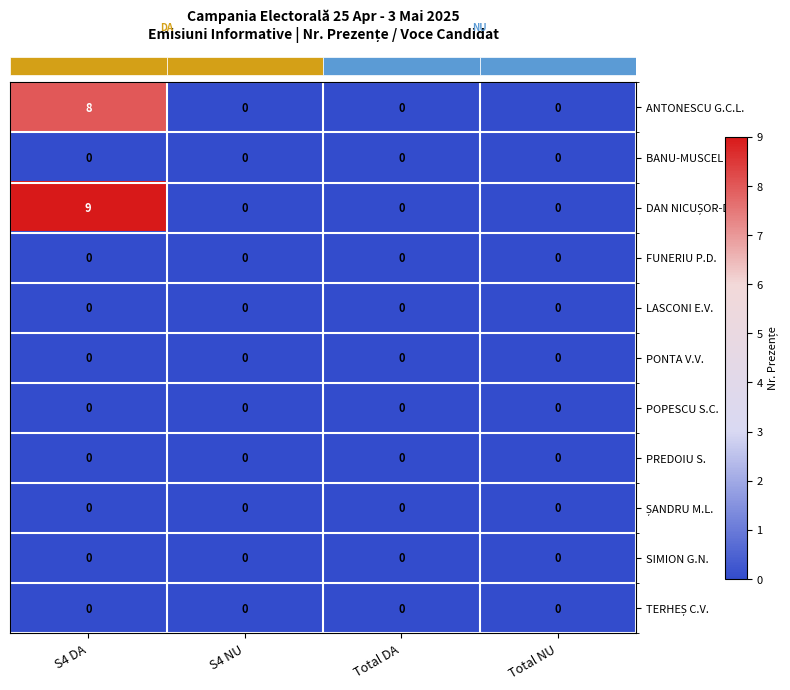

At how many categories does at least one series exceed 1?

1